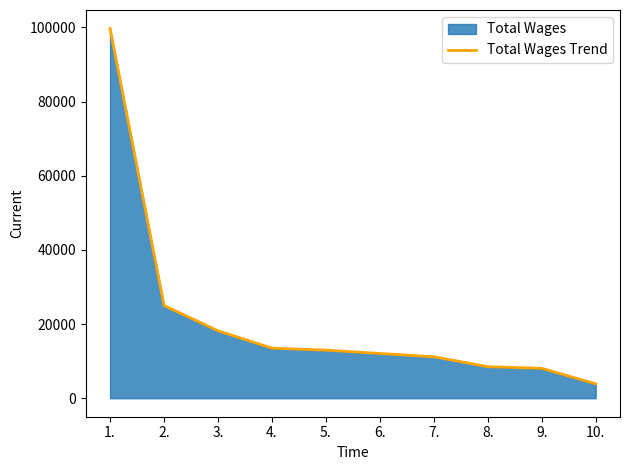

How many distinct data groups are displayed?

1